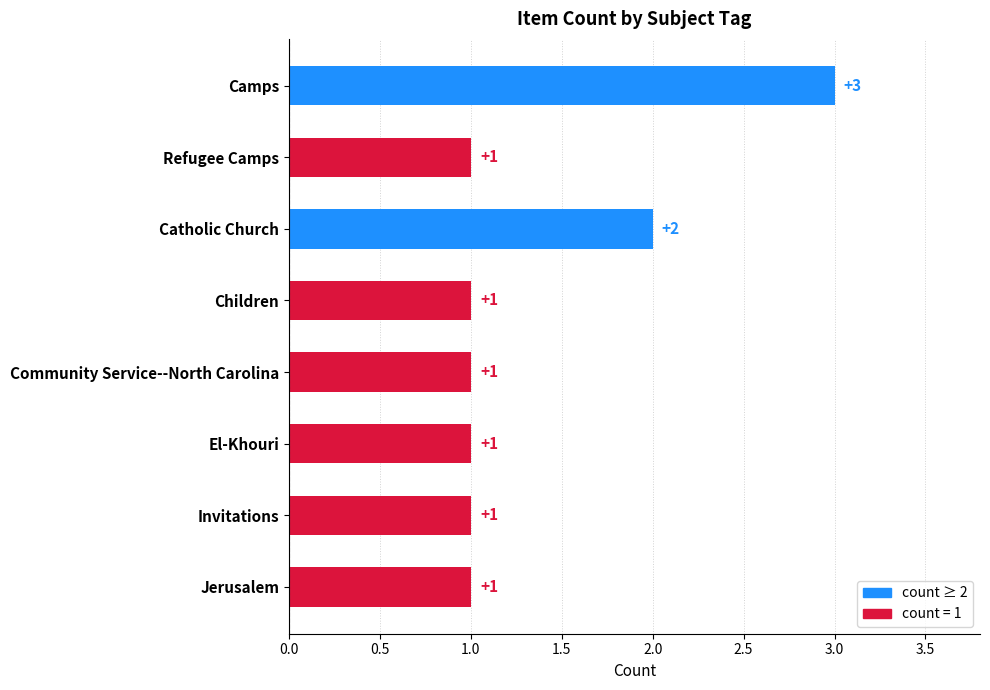

What is the greatest value displayed?

3